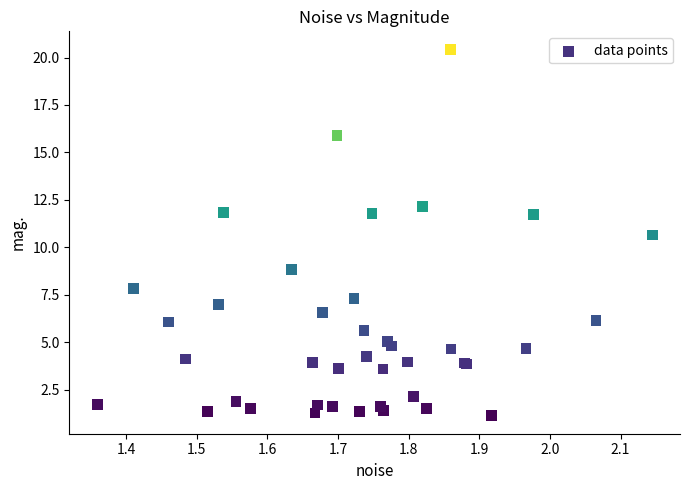

What Y value in the scatter plot is closest to 10?

10.6